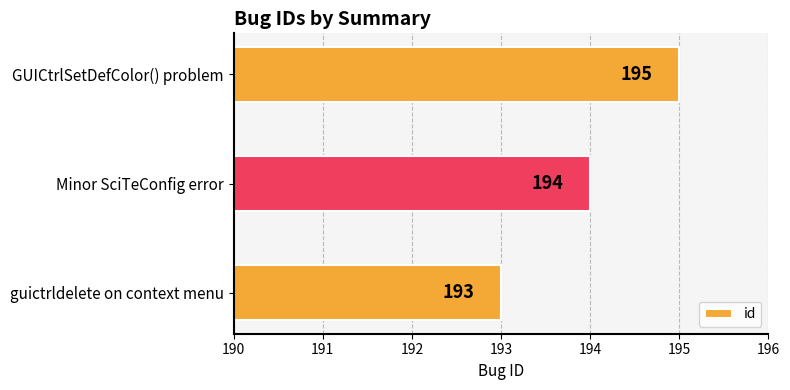

Rank the categories by value from highest to lowest.

GUICtrlSetDefColor() problem, Minor SciTeConfig error, guictrldelete on context menu